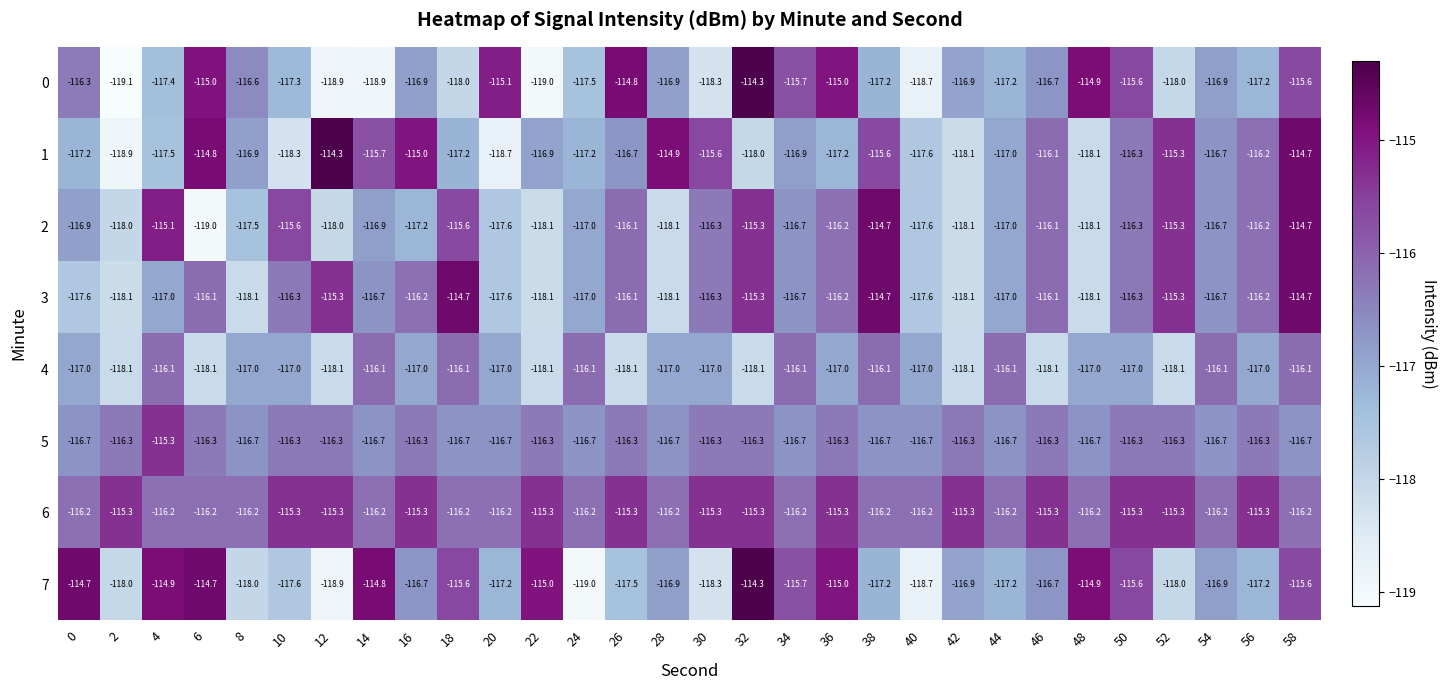

What is the spread (max minus min) of values at 2?

3.8